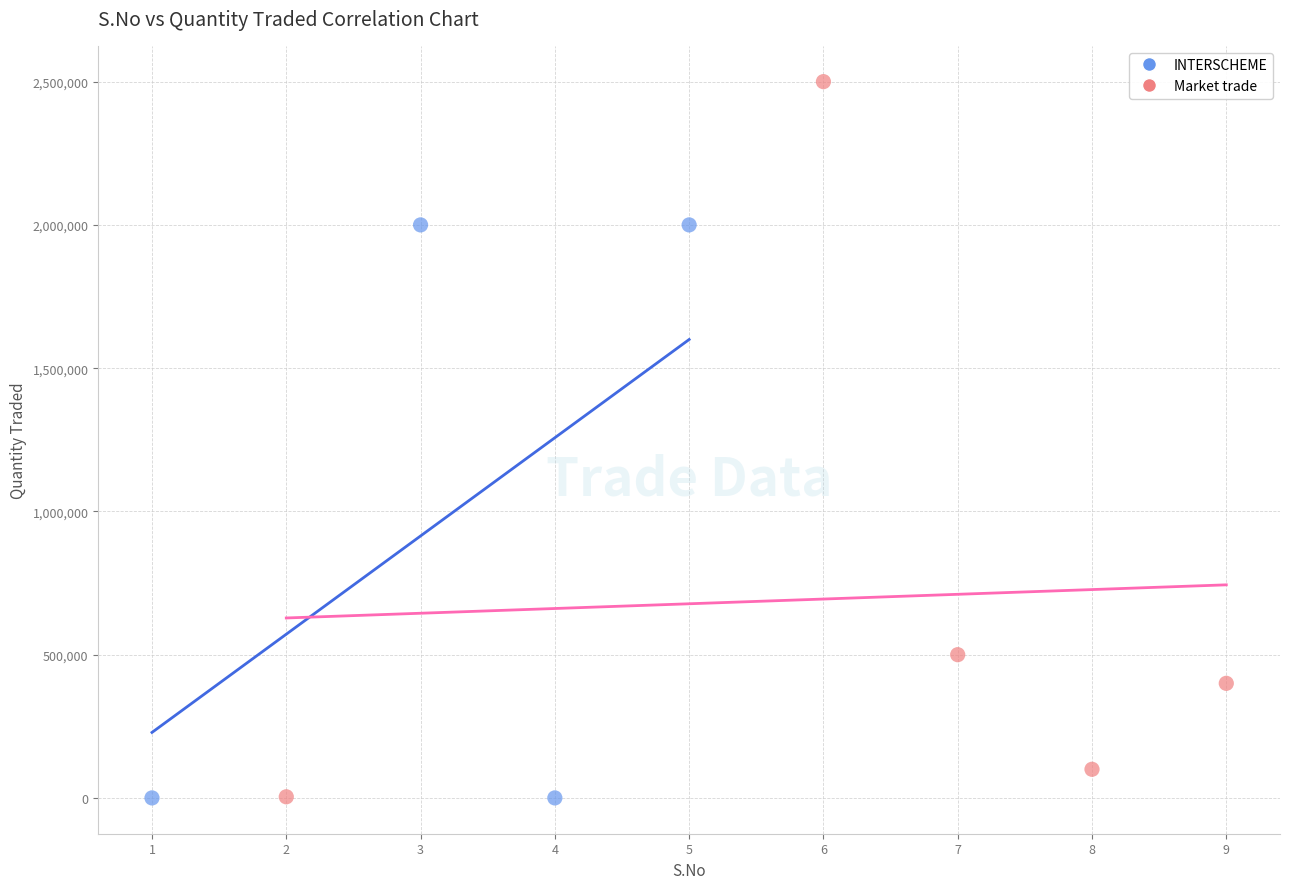

Which series has the widest spread of Y values?

Market trade